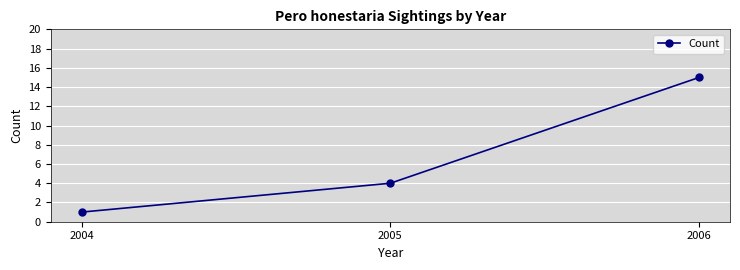

Which label corresponds to the largest value in the chart?

2006